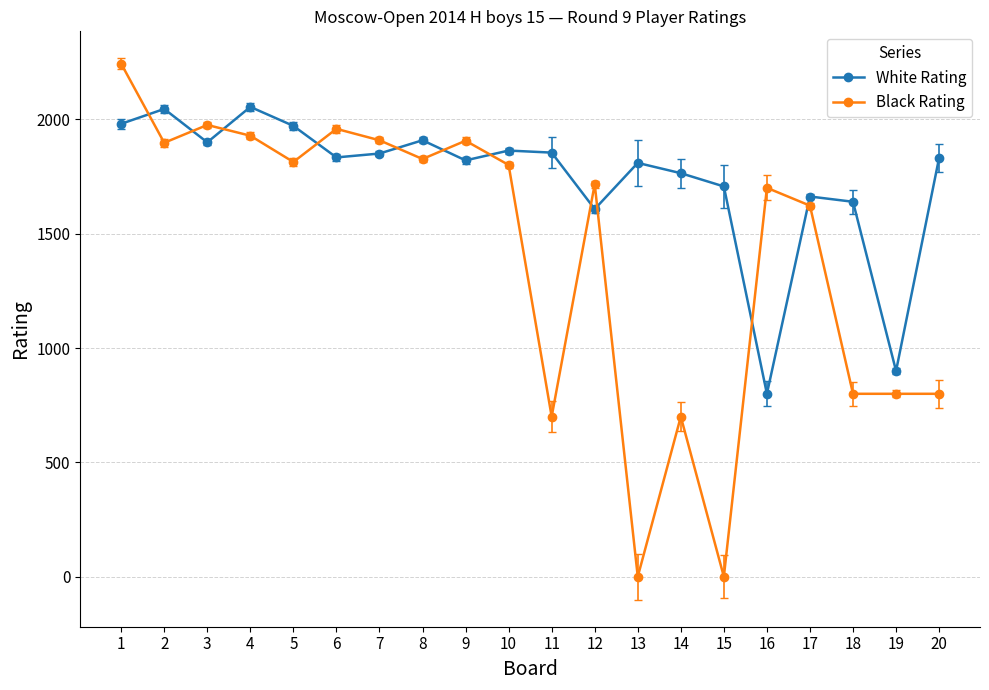

Rank the series by their maximum value, from lowest to highest.

White Rating, Black Rating